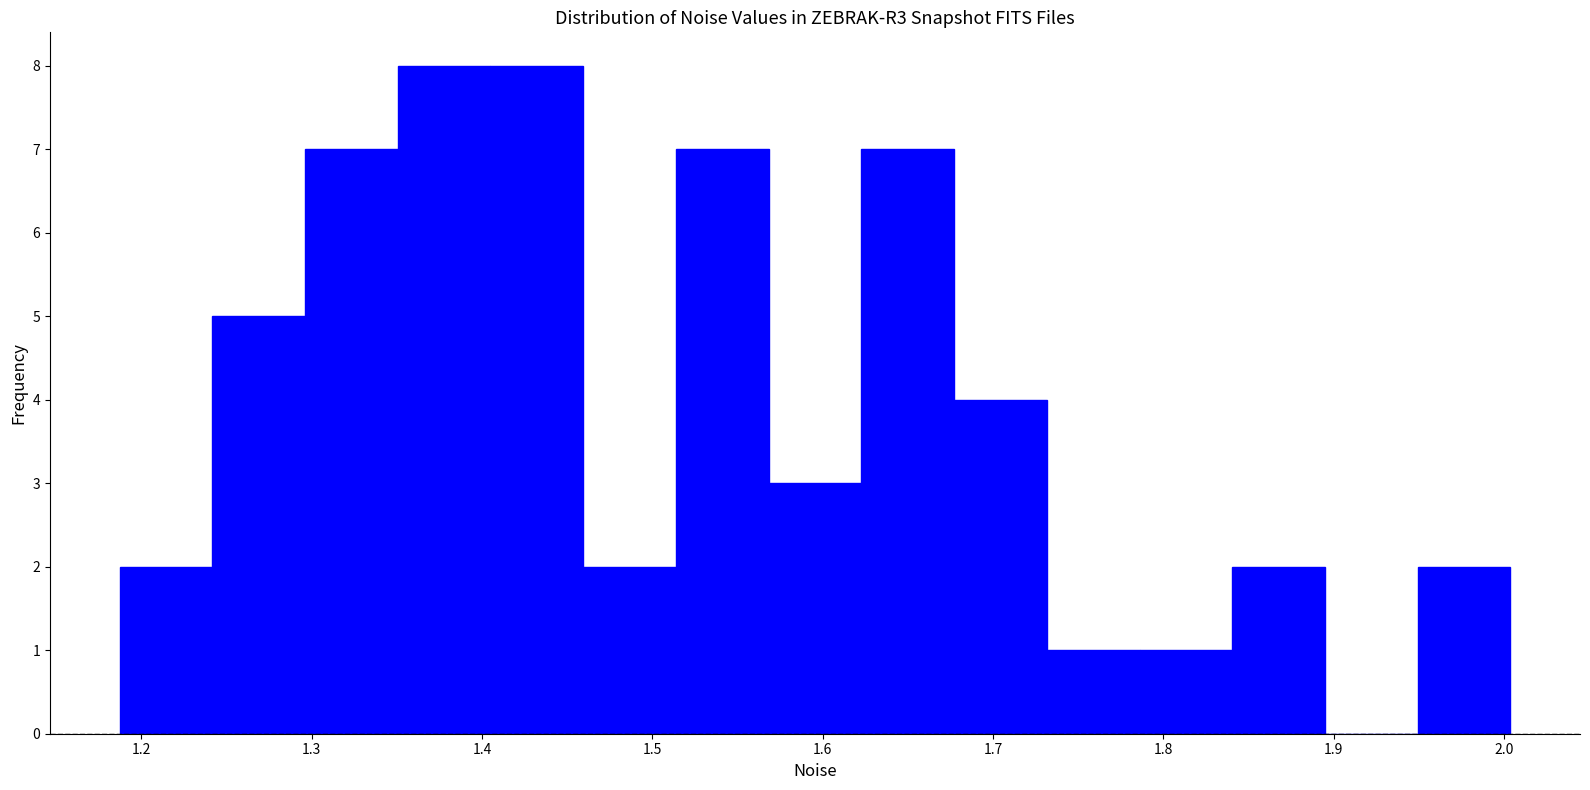

Reading left to right, list every bar in this chart as the range it spans on the x-axis followed by its height. Neither the bar edges nor the heights are printed on the chart, so give them approximately, as read against the axes.

1.19 to 1.24: 2
1.24 to 1.30: 5
1.30 to 1.35: 7
1.35 to 1.40: 8
1.40 to 1.46: 8
1.46 to 1.51: 2
1.51 to 1.57: 7
1.57 to 1.62: 3
1.62 to 1.68: 7
1.68 to 1.73: 4
1.73 to 1.79: 1
1.79 to 1.84: 1
1.84 to 1.89: 2
1.89 to 1.95: 0
1.95 to 2.00: 2